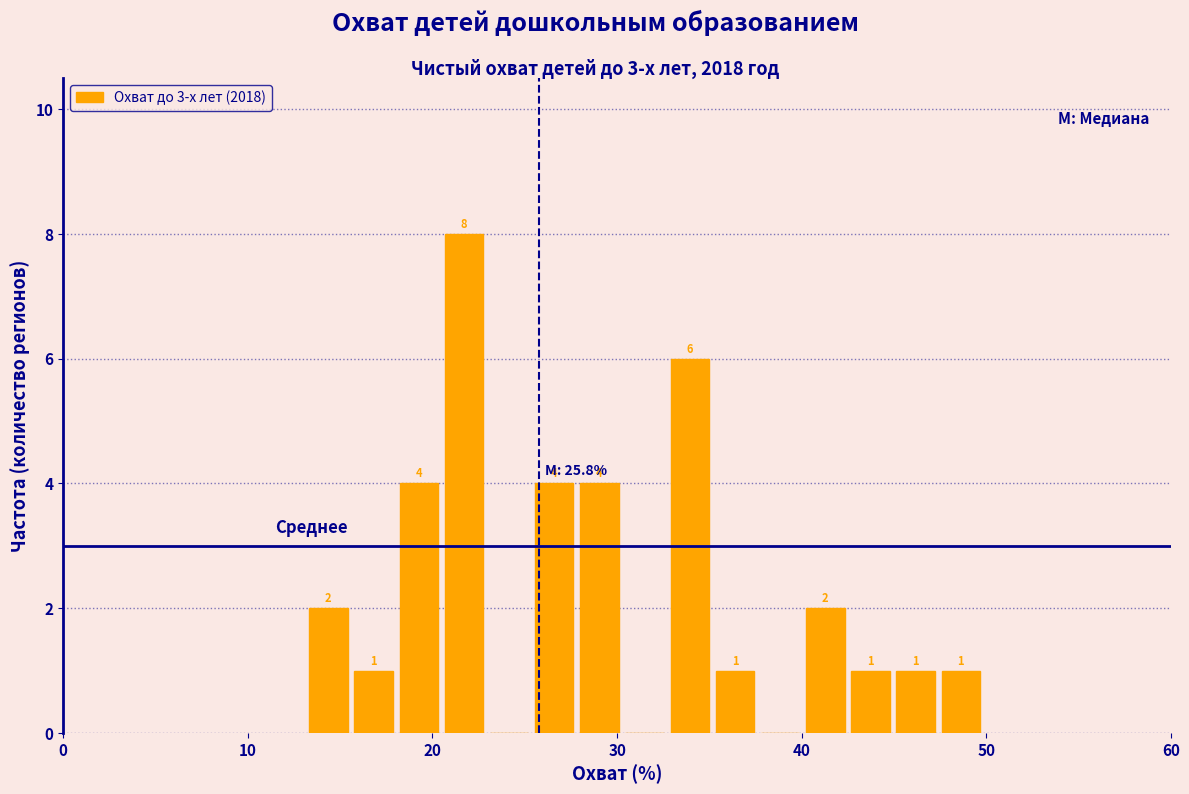

Around what value on the x-axis is the tallest bar? Give the approximate position of its centre, as read against the axis.

22